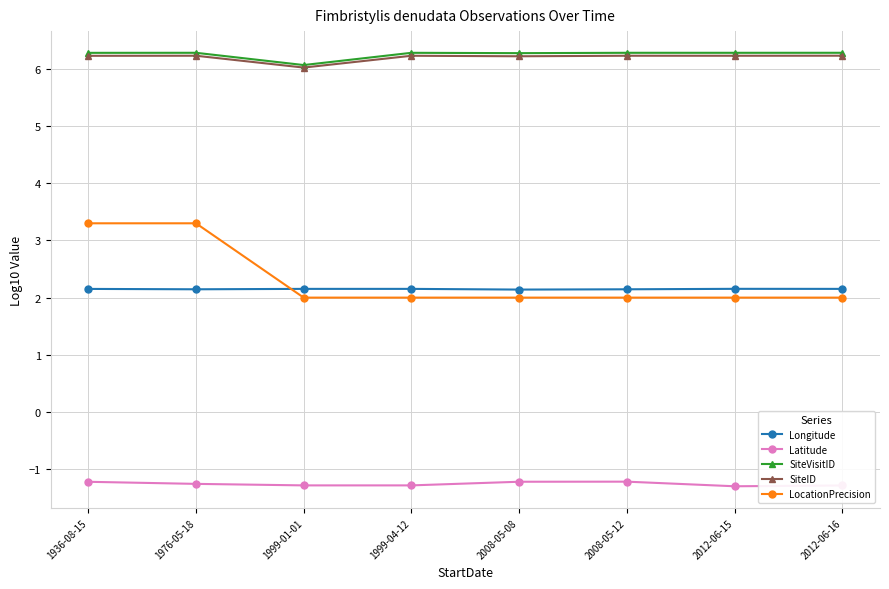

Between which two adjacent categories do Longitude and LocationPrecision first intersect?

1976-05-18 and 1999-01-01